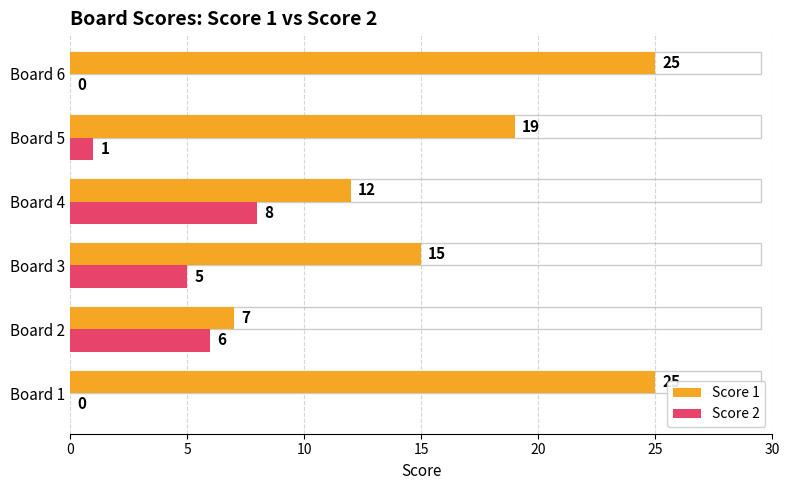

What is the highest value of the Score 2 series?

8